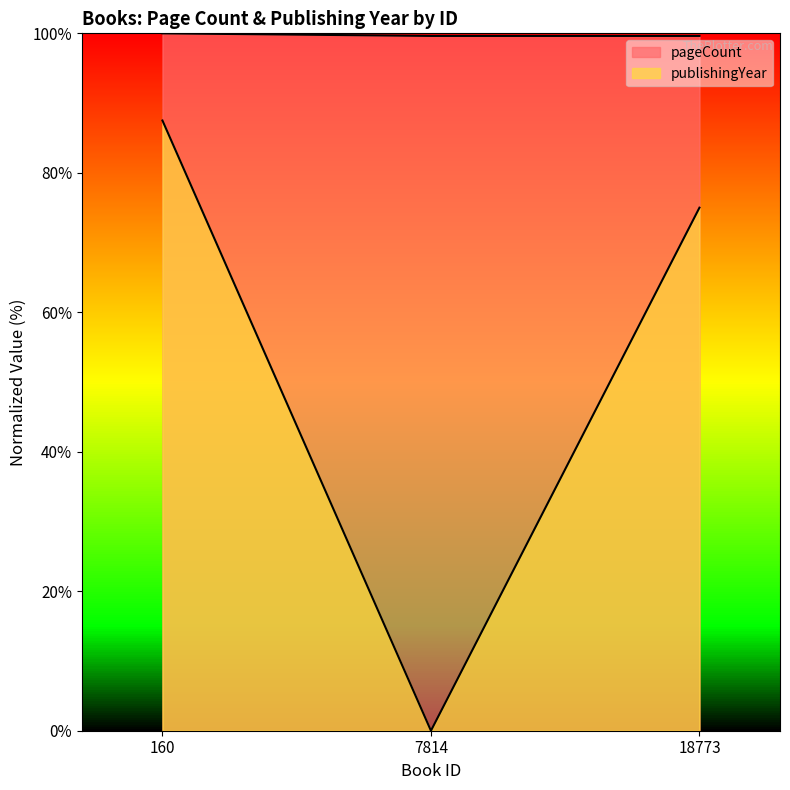

At which label is pageCount closest to 99?

7814